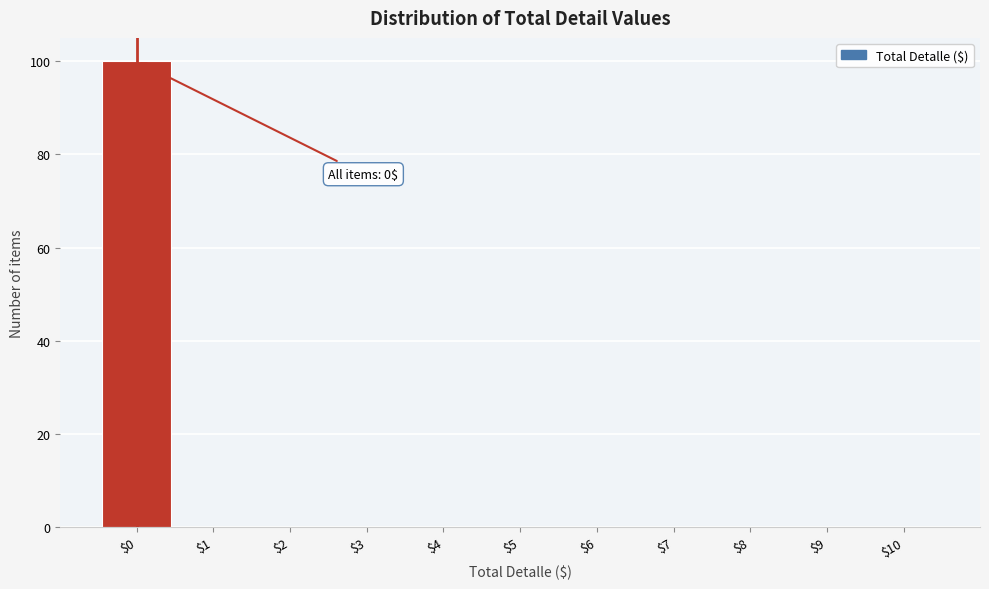

Over which range of the x-axis is the bar tallest?

-0.5 to 0.5